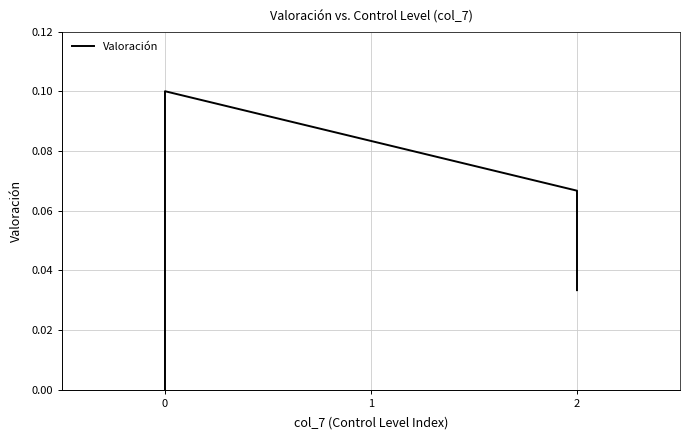

What is the approximate value at 0?

0.1